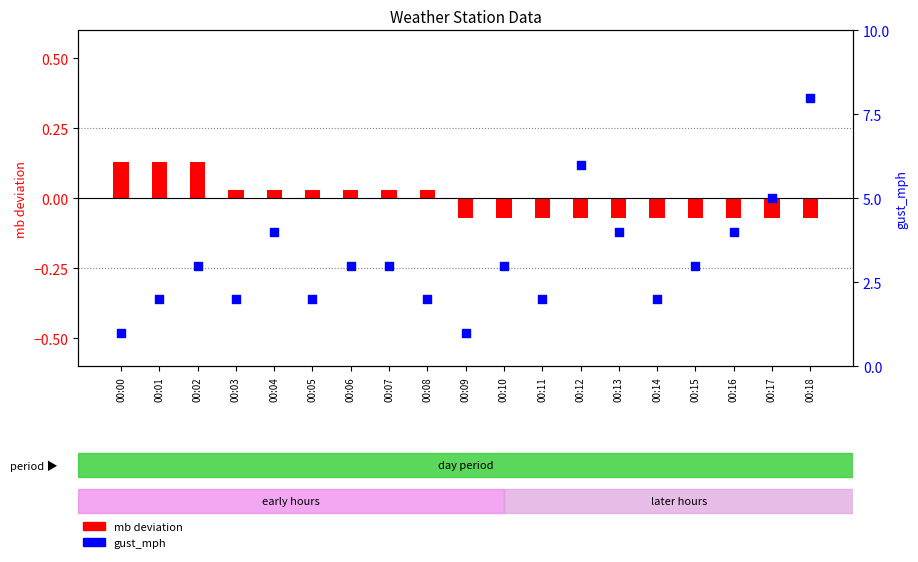

At which category is the sum across all series the highest?

00:18